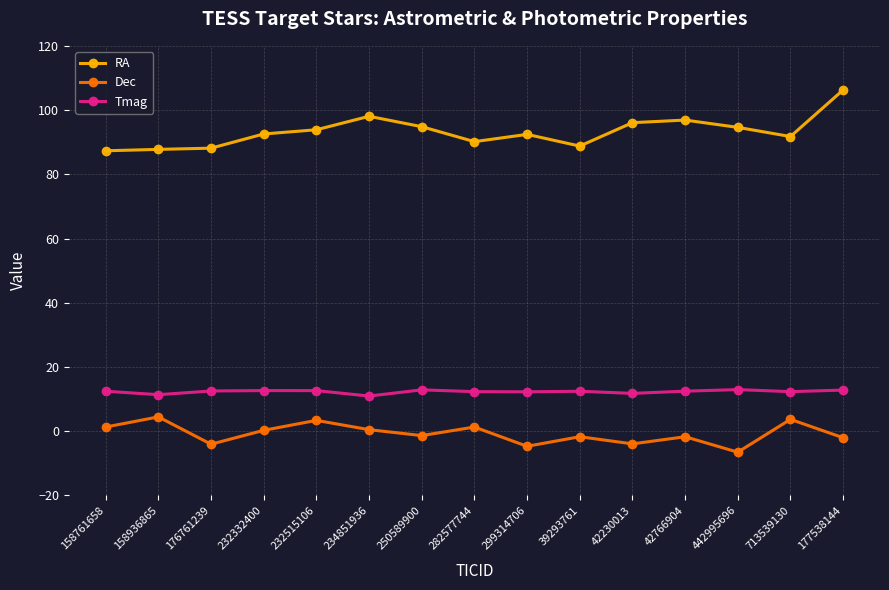

Which series has the widest spread of values?

RA